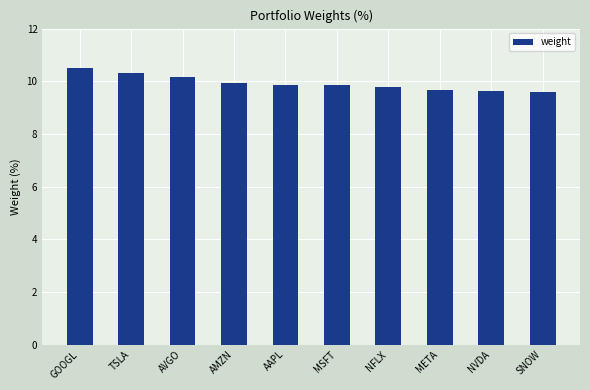

What is the smallest value displayed?

9.6